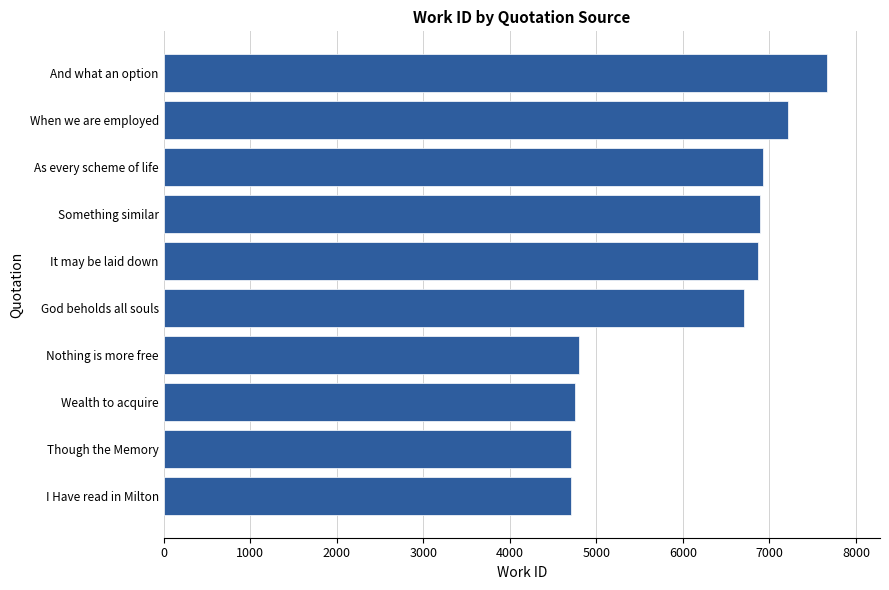

True or false: the data shows 3101 at God beholds all souls.

False